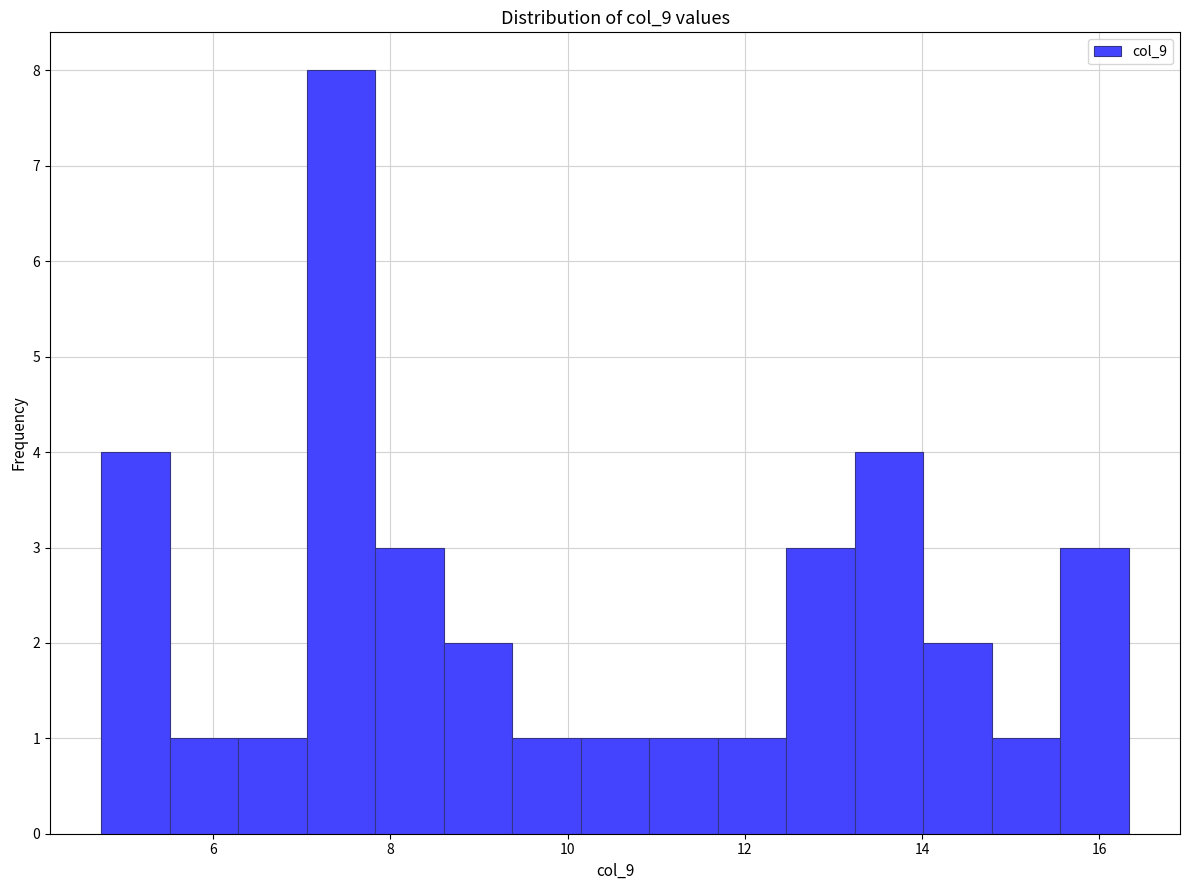

Around what value on the x-axis is the tallest bar? Give the approximate position of its centre, as read against the axis.

7.4